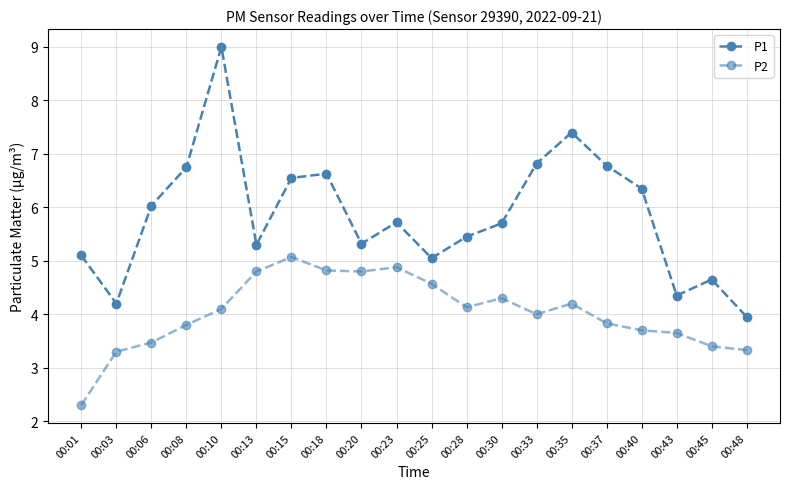

At which label is P1 closest to 6?

00:06